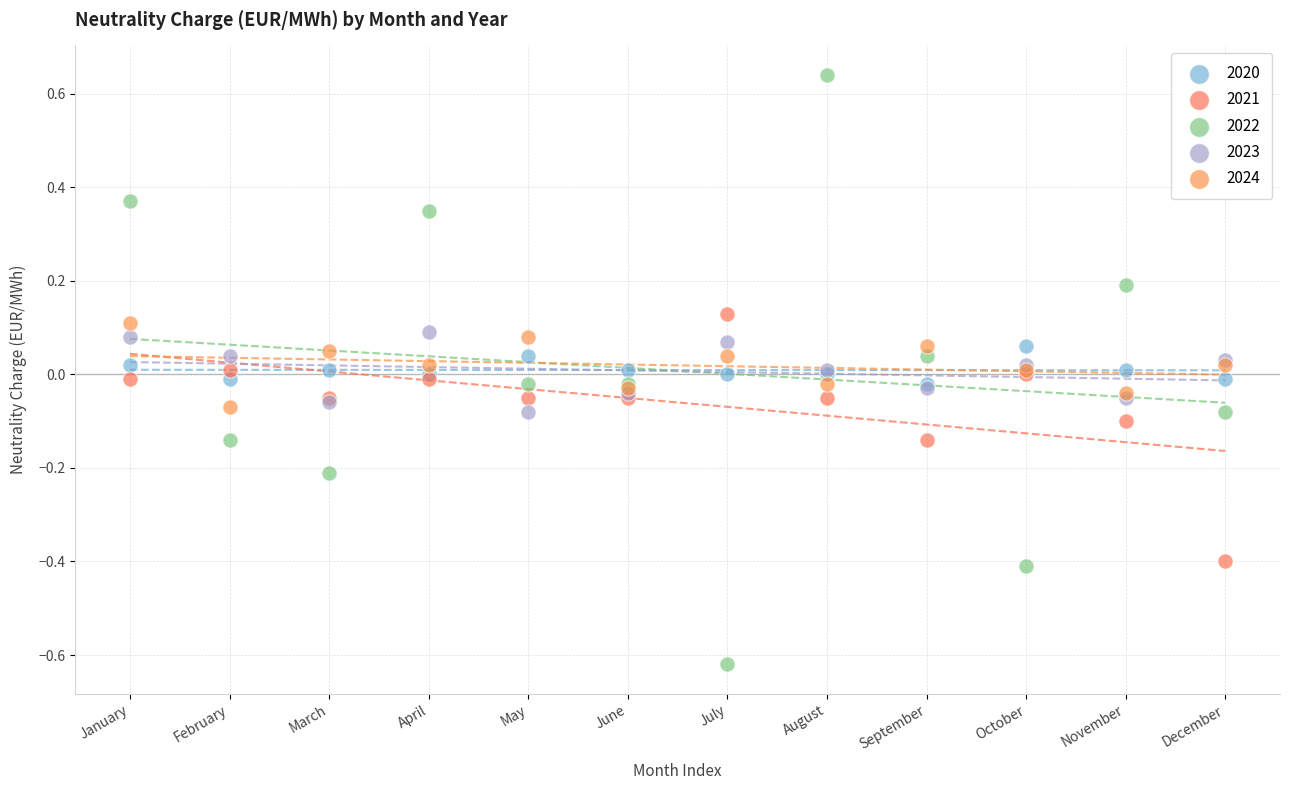

What are all the series names shown in the legend?

2020, 2021, 2022, 2023, 2024